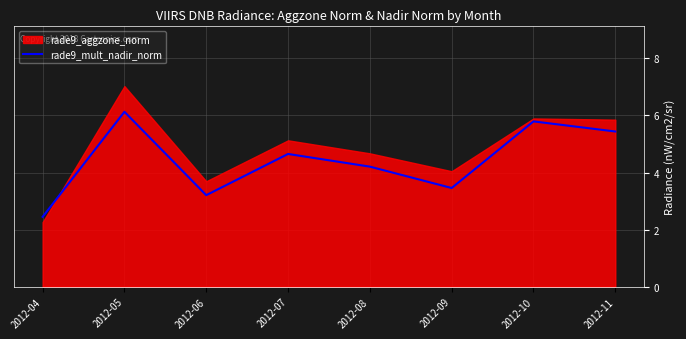

Reading left to right, what are all the values shown in this chart?

2012-04=2.4	2012-05=6.1	2012-06=3.2	2012-07=4.6	2012-08=4.2	2012-09=3.5	2012-10=5.8	2012-11=5.4